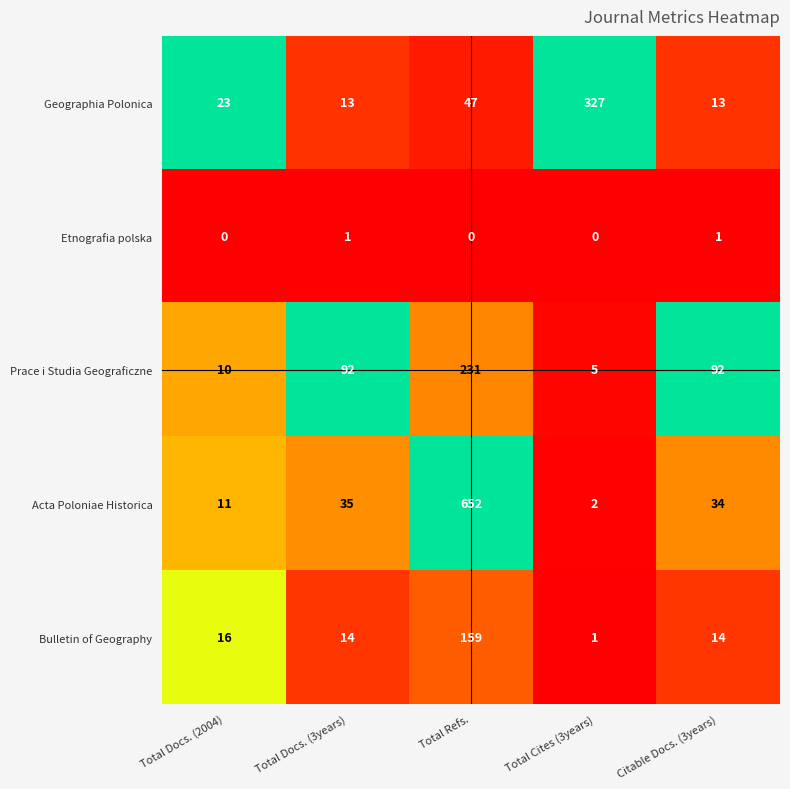

The Acta Poloniae Historica series shows 35 at Total Docs. (3years). True or false?

True